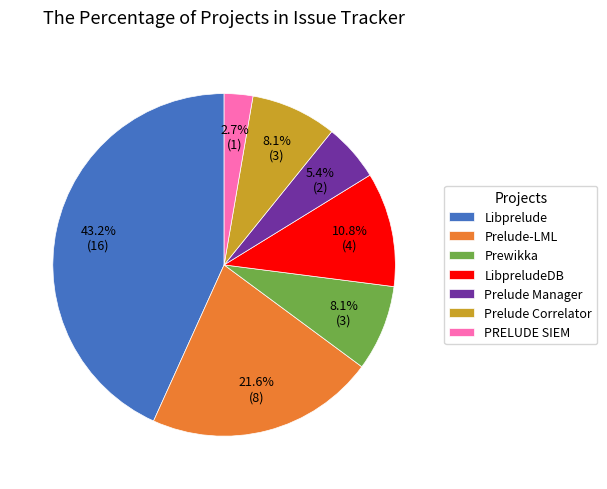

True or false: Prewikka accounts for 8% of the total.

True